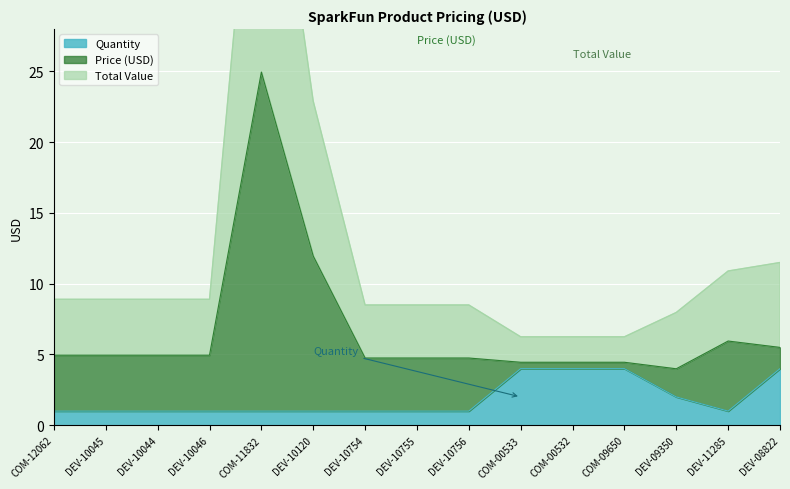

True or false: Total Value (Qty x Price) has more than 2 interior local peaks.

False